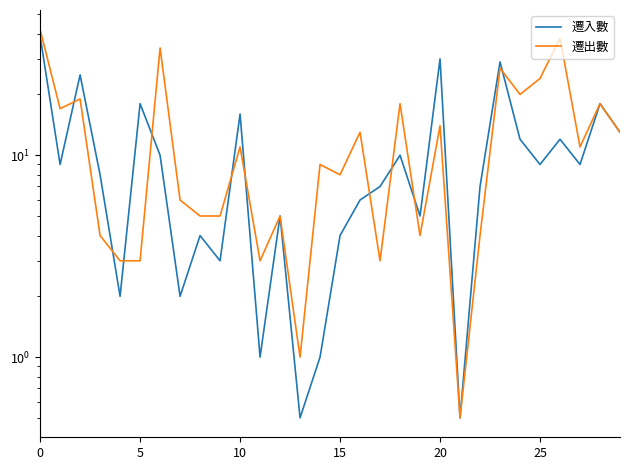

True or false: 遷入數 and 遷出數 cross at least once.

True